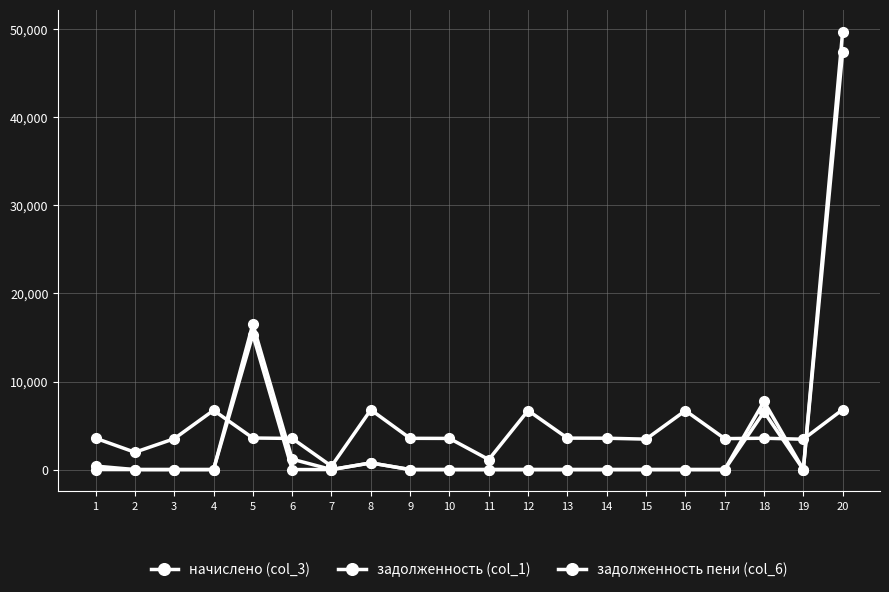

Reading right to left, transcribe all the data shown in this chart.

начислено (col_3): 6808.3	3444.5	3559.7	3513.6	6693.1	3456.0	3559.7	3571.2	6704.6	1136.6	3536.6	3548.2	6785.3	385.3	3536.6	3582.7	6727.7	3502.1	1964.8	3559.7
задолженность (col_1): 47475.0	0.0	6553.9	0.0	0.0	0.0	0.0	0.0	0.0	0.0	0.0	0.0	753.9	0.0	0.0	15332.4	0.0	0.0	0.0	395.5
задолженность пени (col_6): 49744.5	0.0	7740.4	0.0	0.0	0.0	0.0	0.0	0.0	0.0	0.0	0.0	753.9	0.0	1178.9	16526.6	0.0	0.0	0.0	0.0